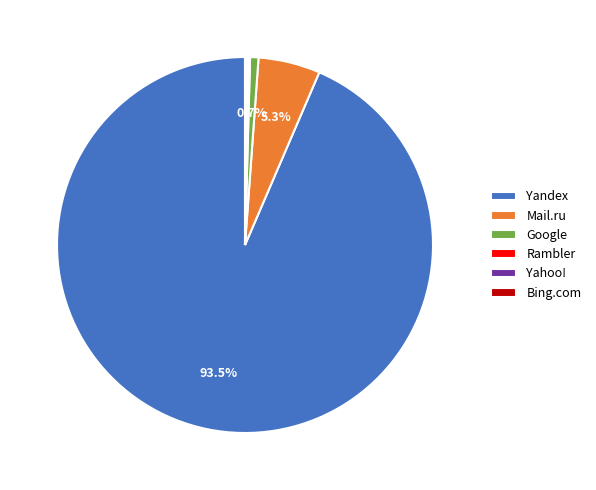

How much of the chart is everything except Google?

99.3%